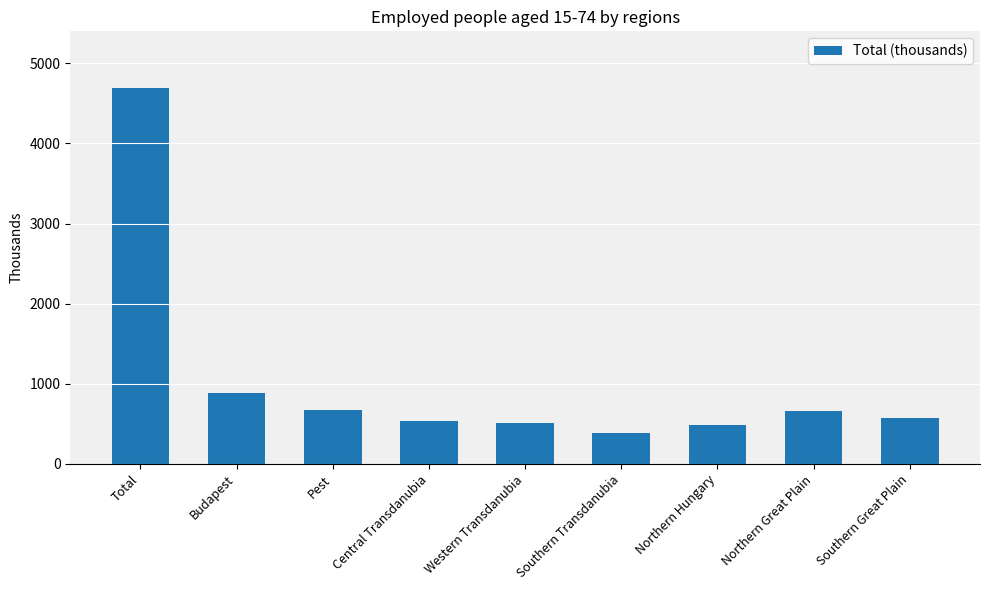

What position from the right is Northern Great Plain?

2